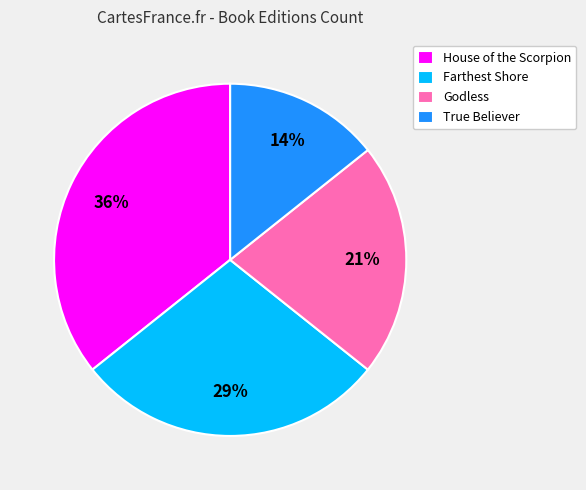

To the nearest percent, what is the combined percentage of Farthest Shore and True Believer?

43%